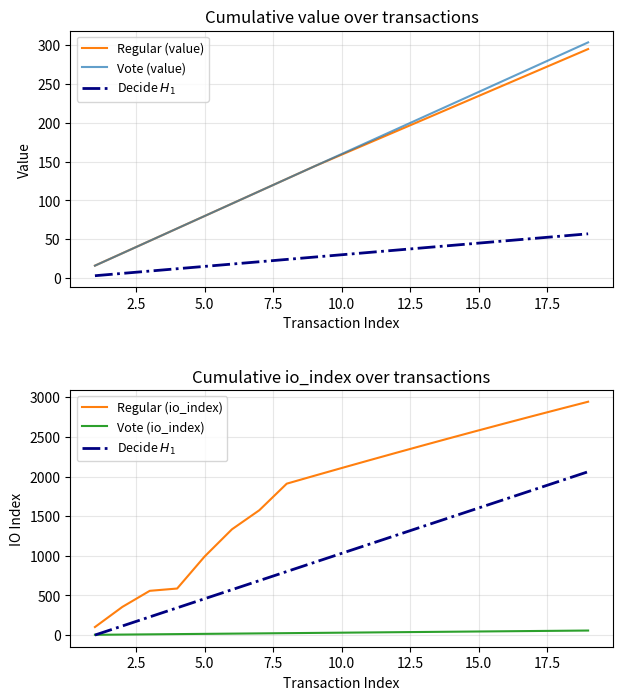

Does the chart display data point markers on the line(s)?

No